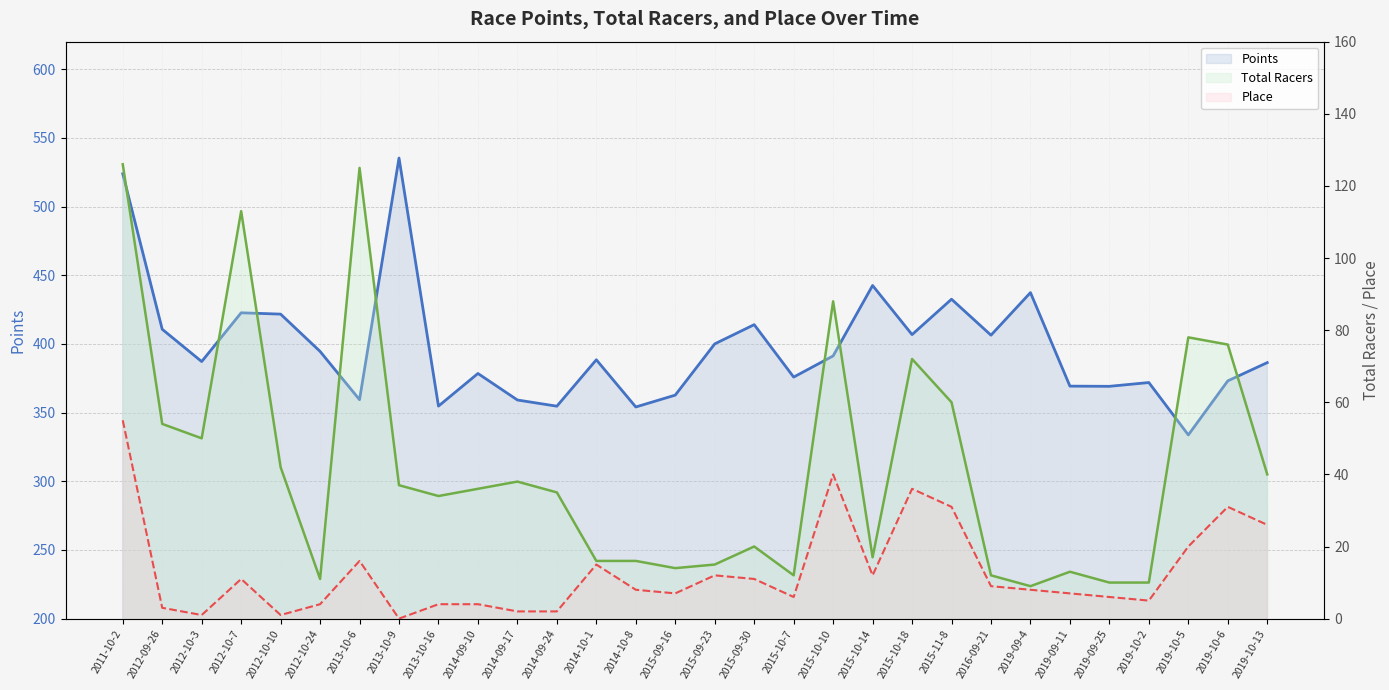

True or false: Place and Total Racers cross at least once.

False